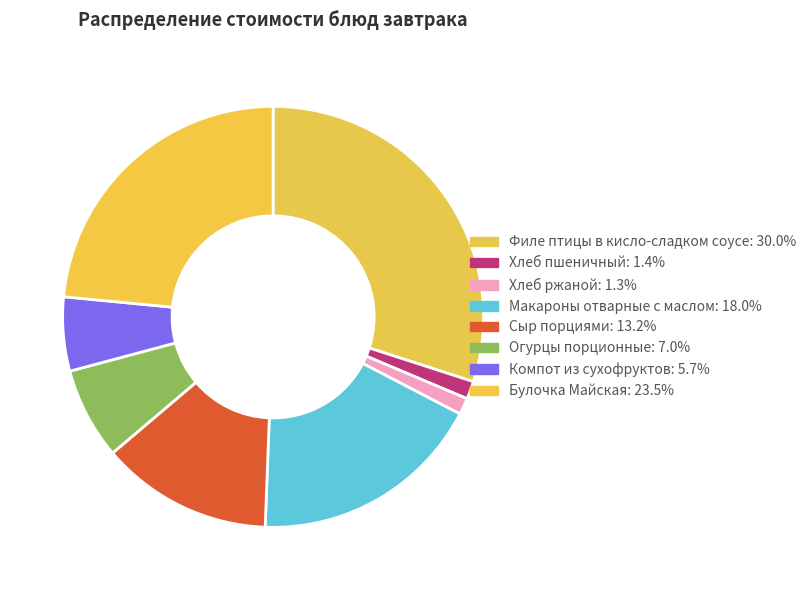

Count the number of slices in the pie.

8